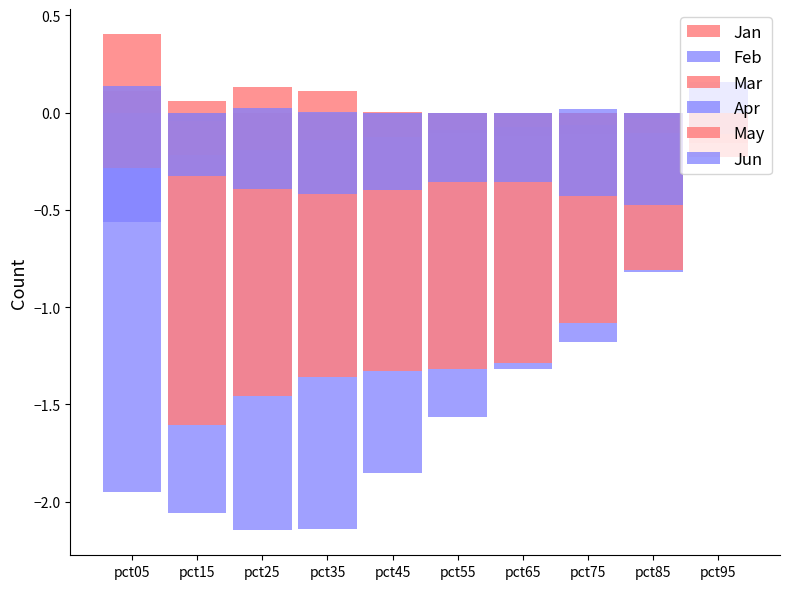

What are all the series names shown in the legend?

Jan, Feb, Mar, Apr, May, Jun